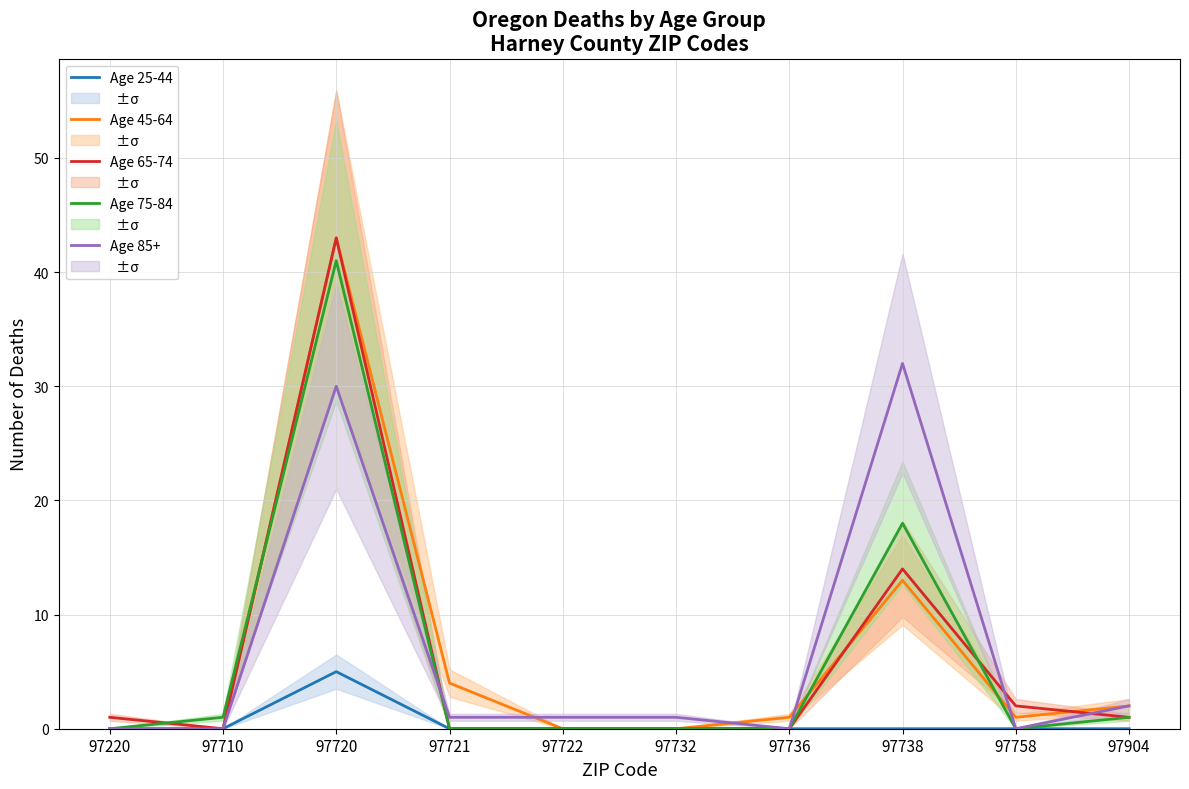

How many values in Age 75-84 are above zero?

4